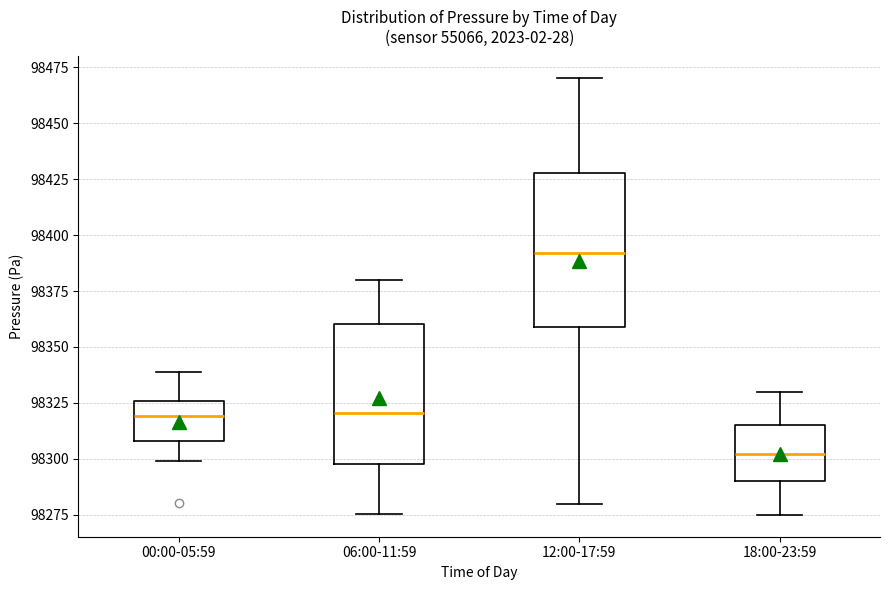

Which box is the tallest, from its lower edge to its upper edge?

12:00-17:59